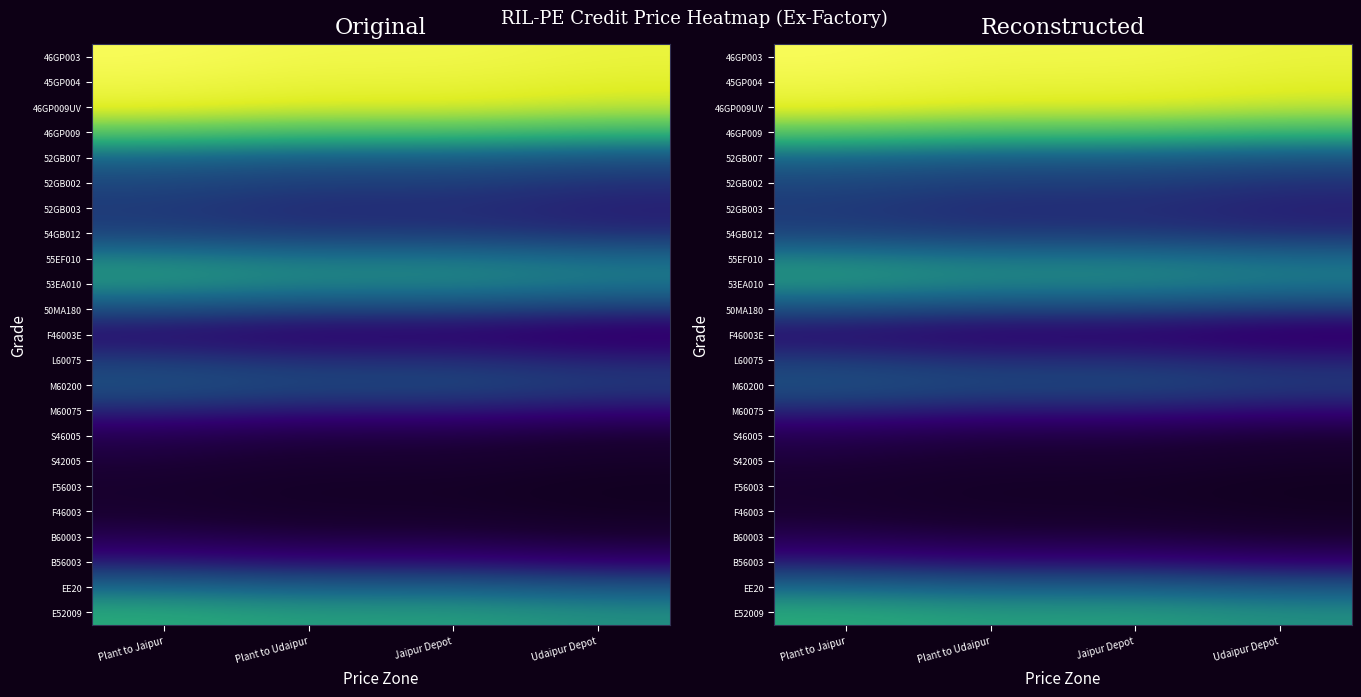

What is the total value across all series at Udaipur Depot?

1619188.4